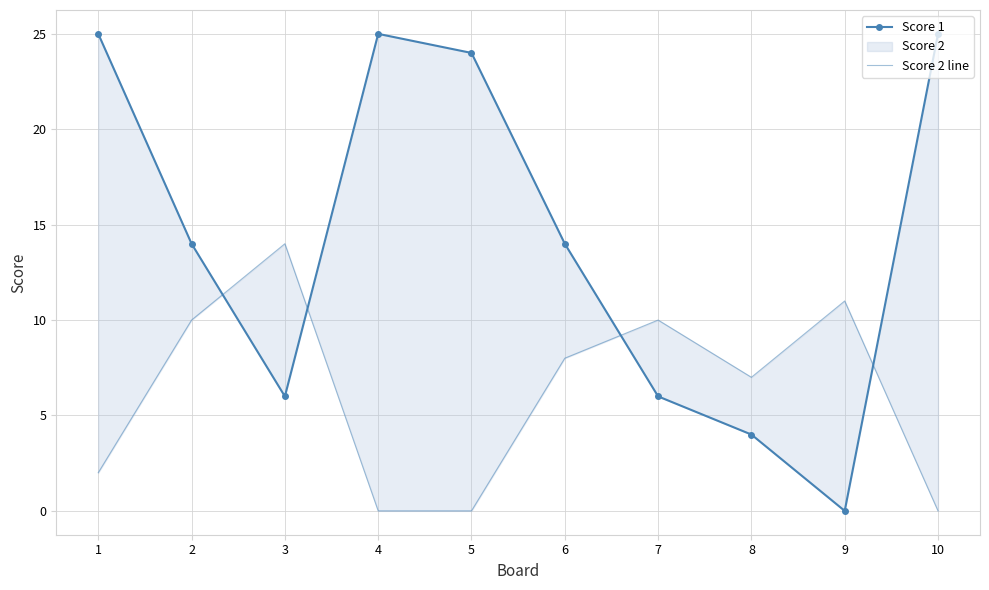

The value of Score 1 at 6 is 14. True or false?

True